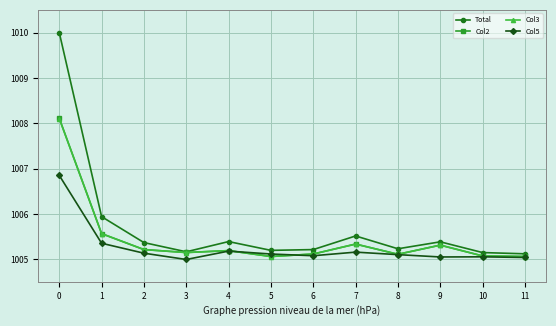

Is this an area chart (filled region under the line)?

No